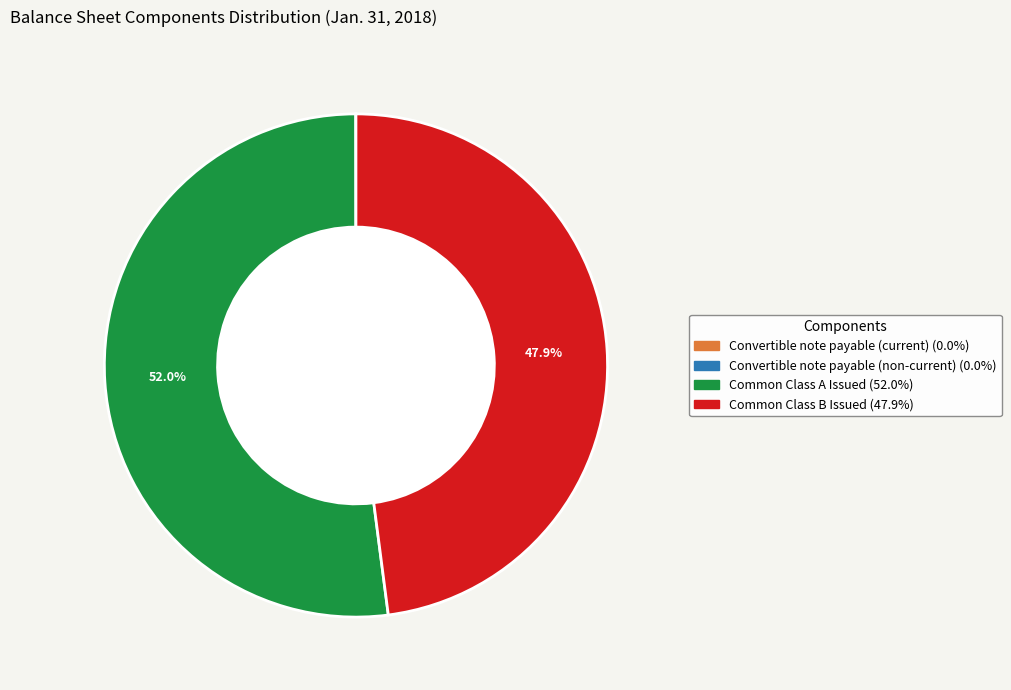

Which slice is the largest?

Common Class A Issued